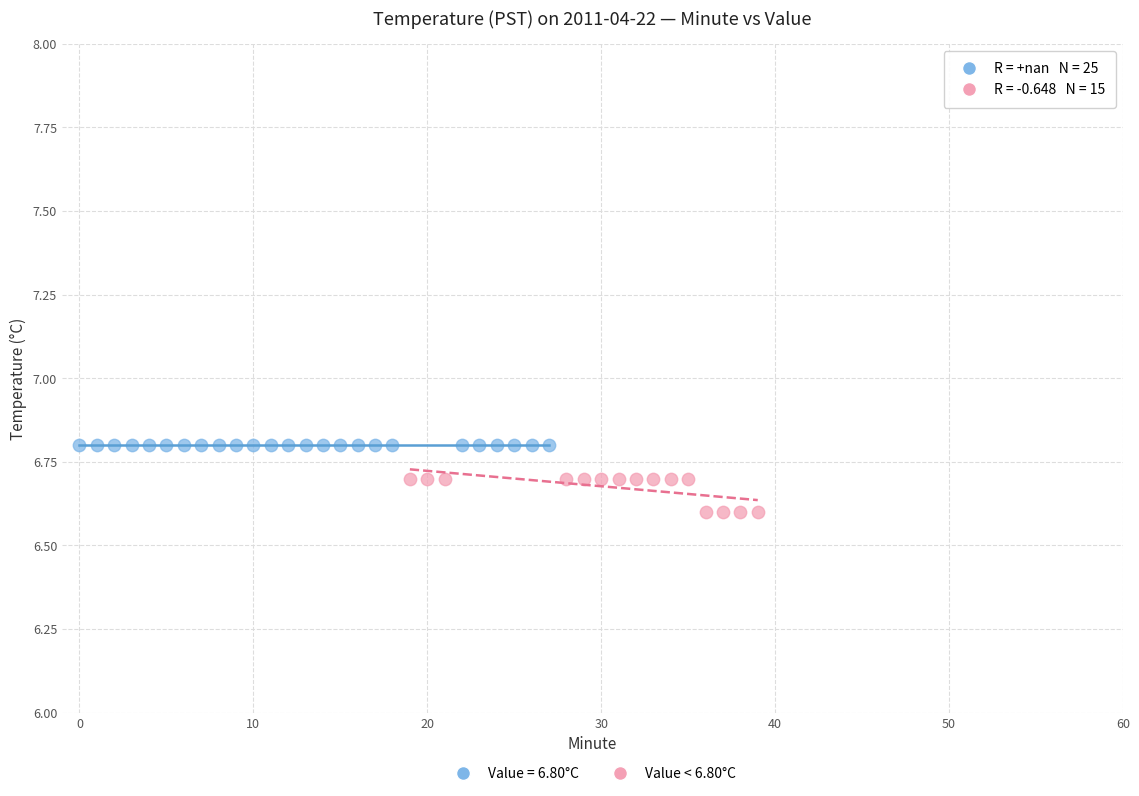

Which series contains the highest Y value?

Value = 6.80°C